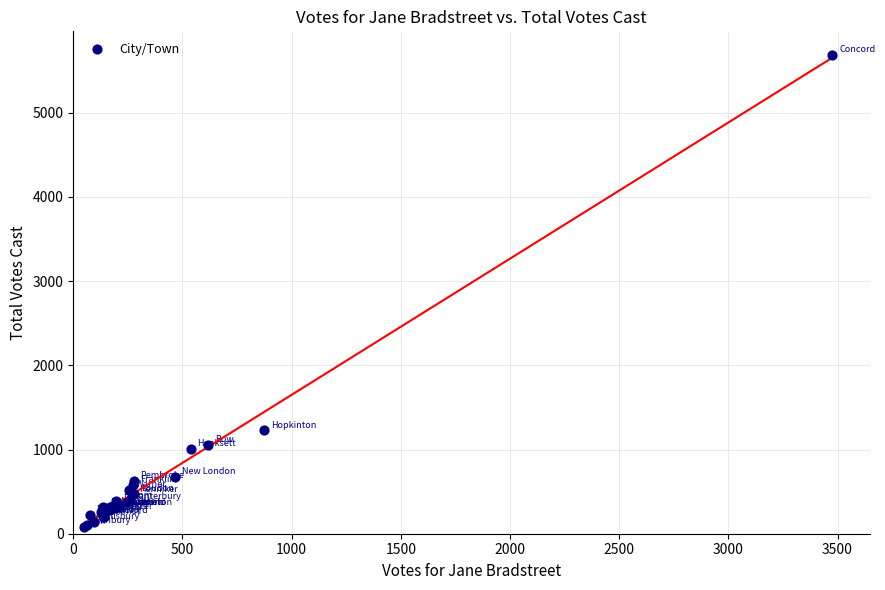

What Y value in the scatter plot is closest to 2882?

1227